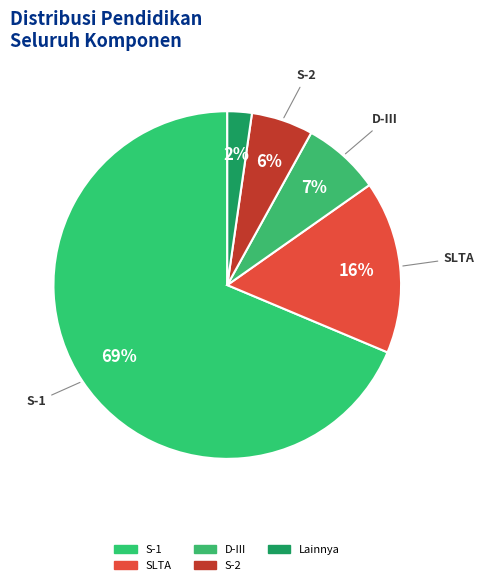

How many slices are in this pie chart?

5